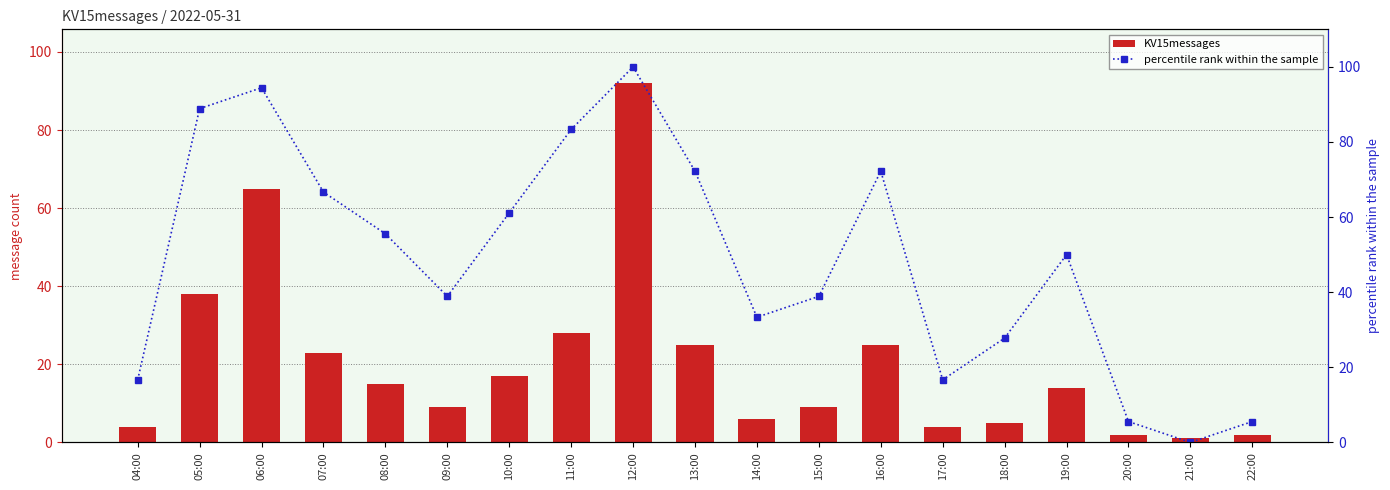

Which series has the largest range (max minus min)?

percentile rank within the sample